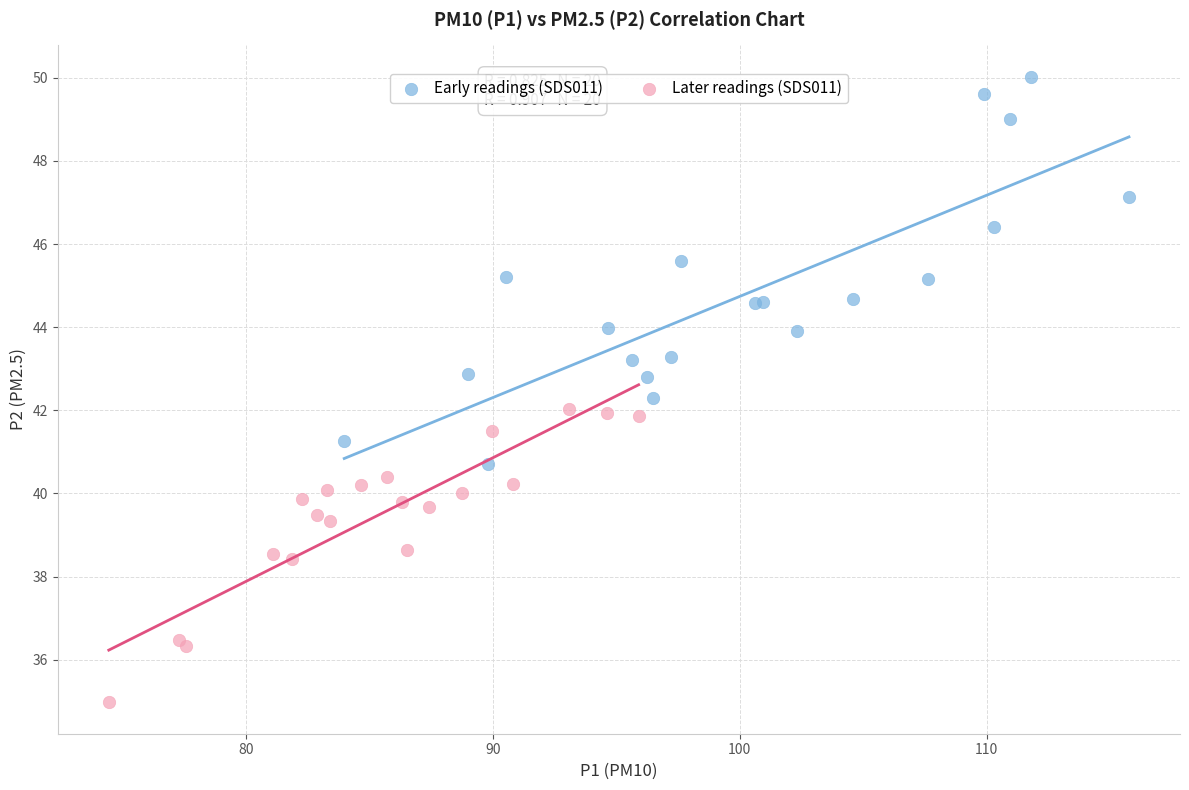

Which series has the widest spread of Y values?

Early readings (SDS011)